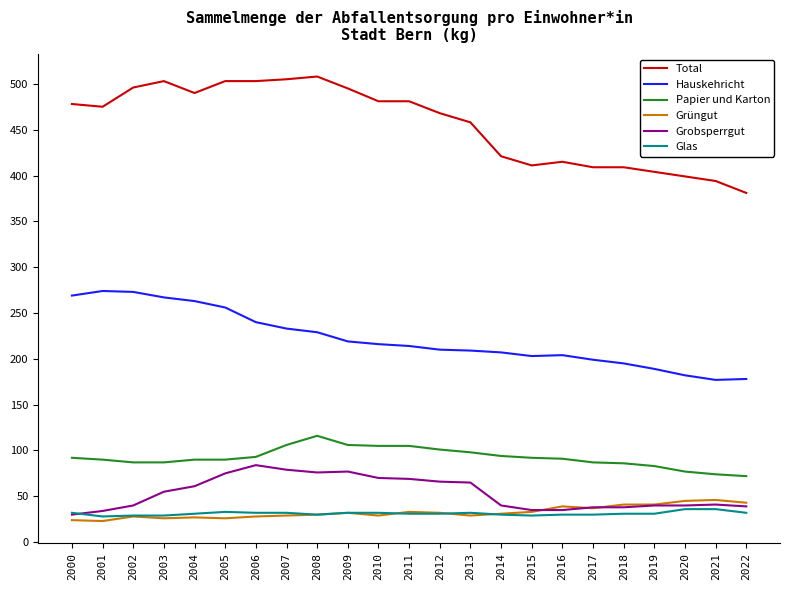

True or false: Hauskehricht and Papier und Karton intersect in this chart.

False